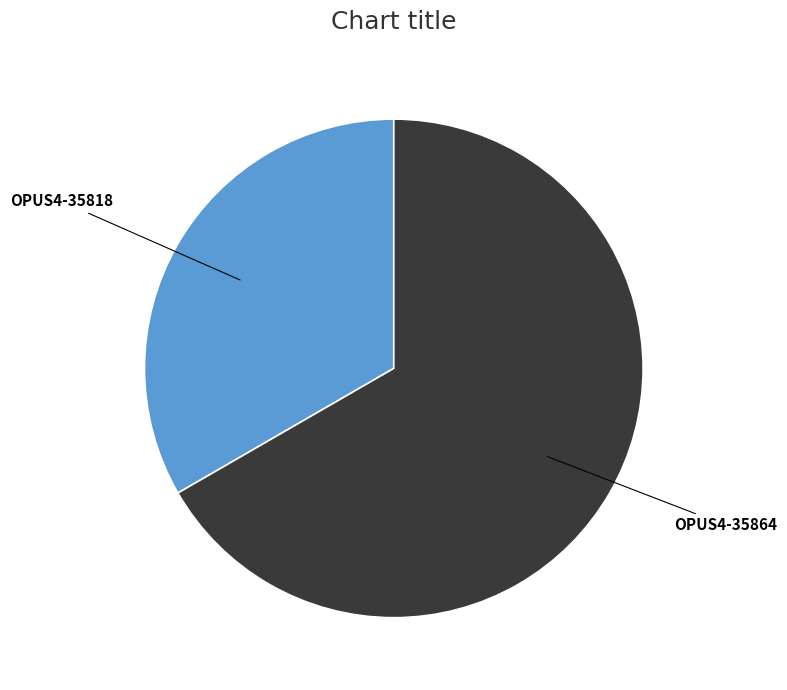

Does any single category account for the majority?

Yes